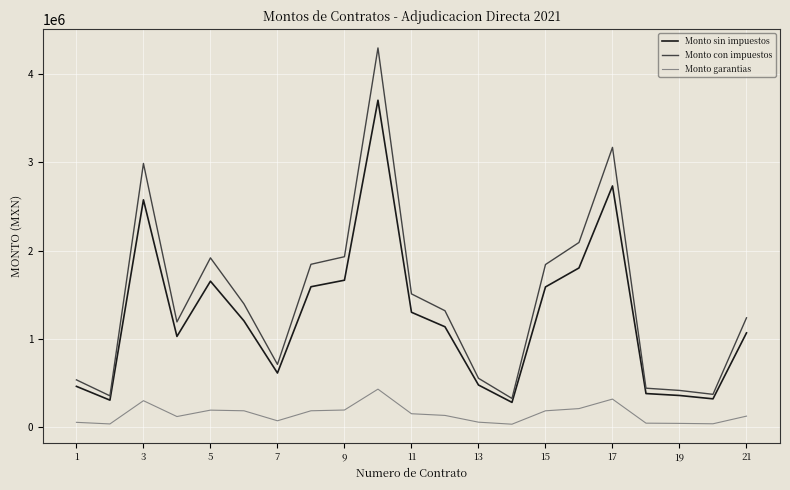

How many lines are shown in the chart?

3